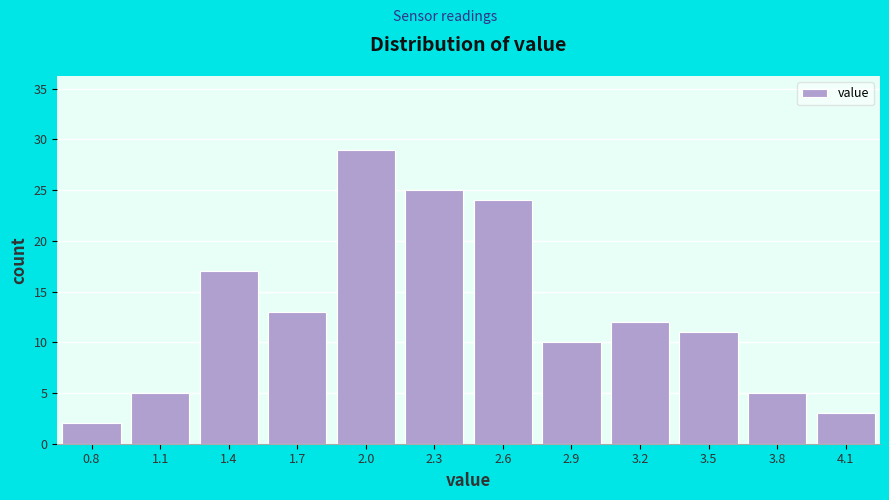

Reading left to right, extract all data points from this chart.

2	5	17	13	29	25	24	10	12	11	5	3